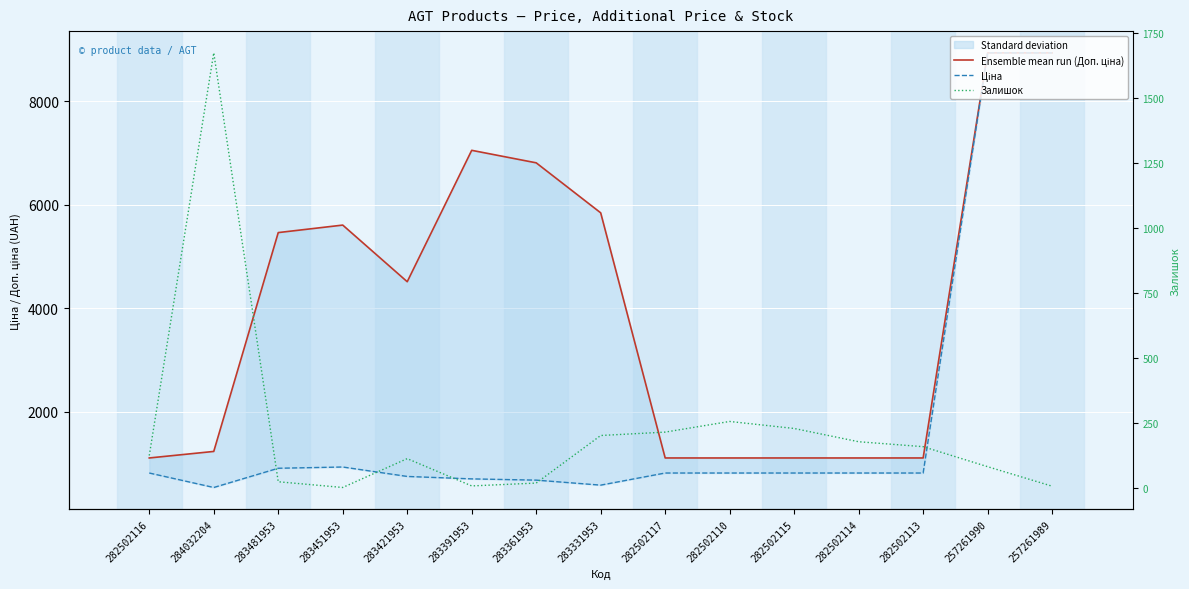

How many categories are shown in the chart?

15